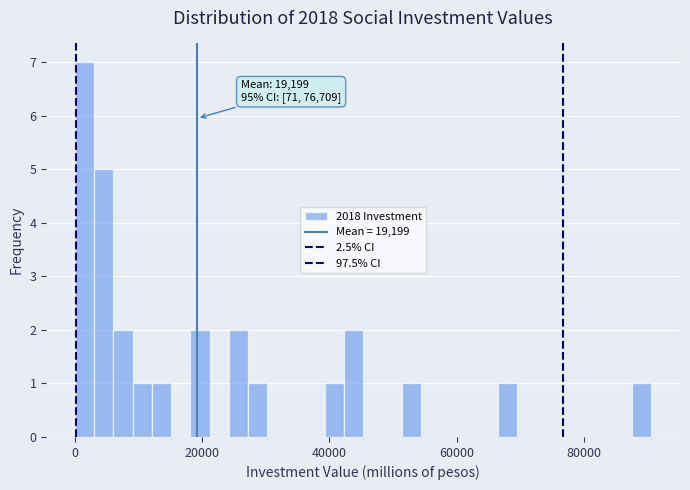

Read against the x-axis, roughly where is the centre of the tallest bar?

2000